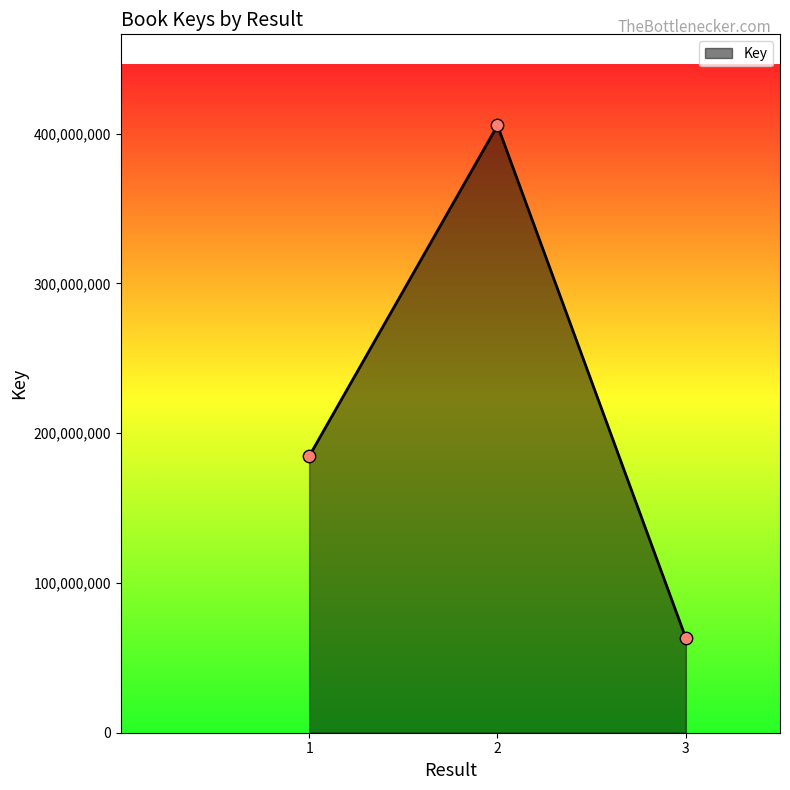

Which has a higher value, 3 or 1?

1